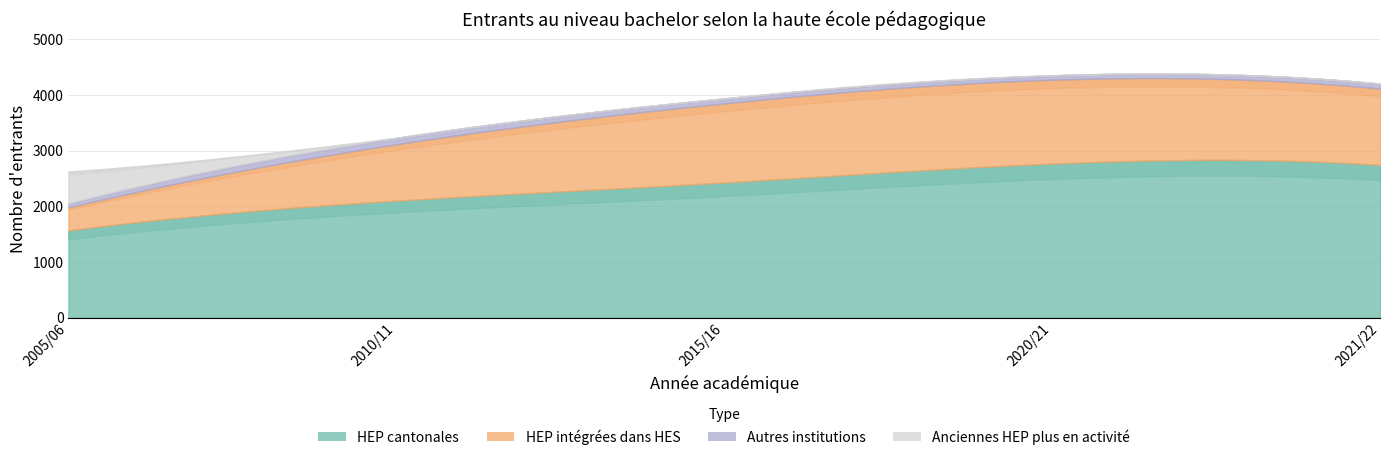

Reading left to right, extract all data points from this chart.

HEP cantonales: 2005/06=1567	2010/11=2102	2015/16=2428	2020/21=2768	2021/22=2745
HEP intégrées dans HES: 2005/06=413	2010/11=1013	2015/16=1422	2020/21=1507	2021/22=1371
Autres institutions: 2005/06=71	2010/11=115	2015/16=90	2020/21=80	2021/22=90
Anciennes HEP plus en activité: 2005/06=574	2010/11=0	2015/16=0	2020/21=0	2021/22=0